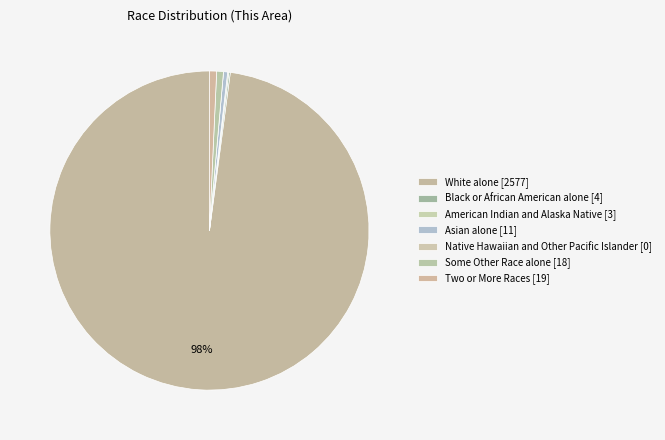

How many segments does this pie chart have?

7